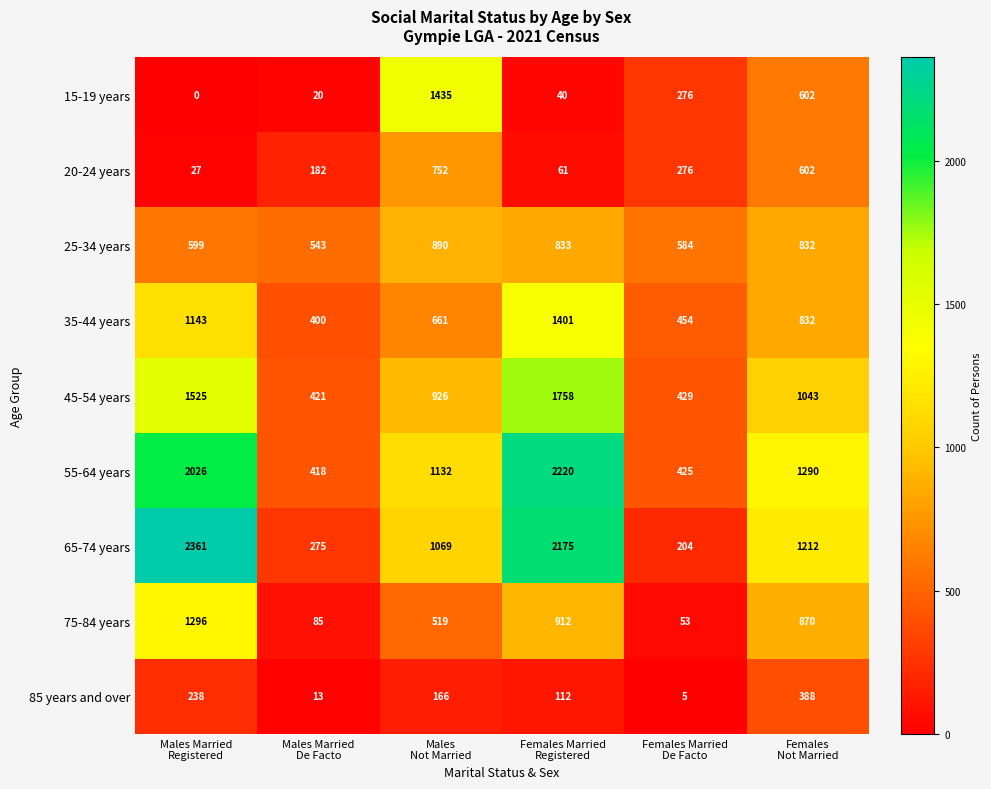

Rank the series at Males Married
Registered from lowest to highest value.

15-19 years, 20-24 years, 85 years and over, 25-34 years, 35-44 years, 75-84 years, 45-54 years, 55-64 years, 65-74 years